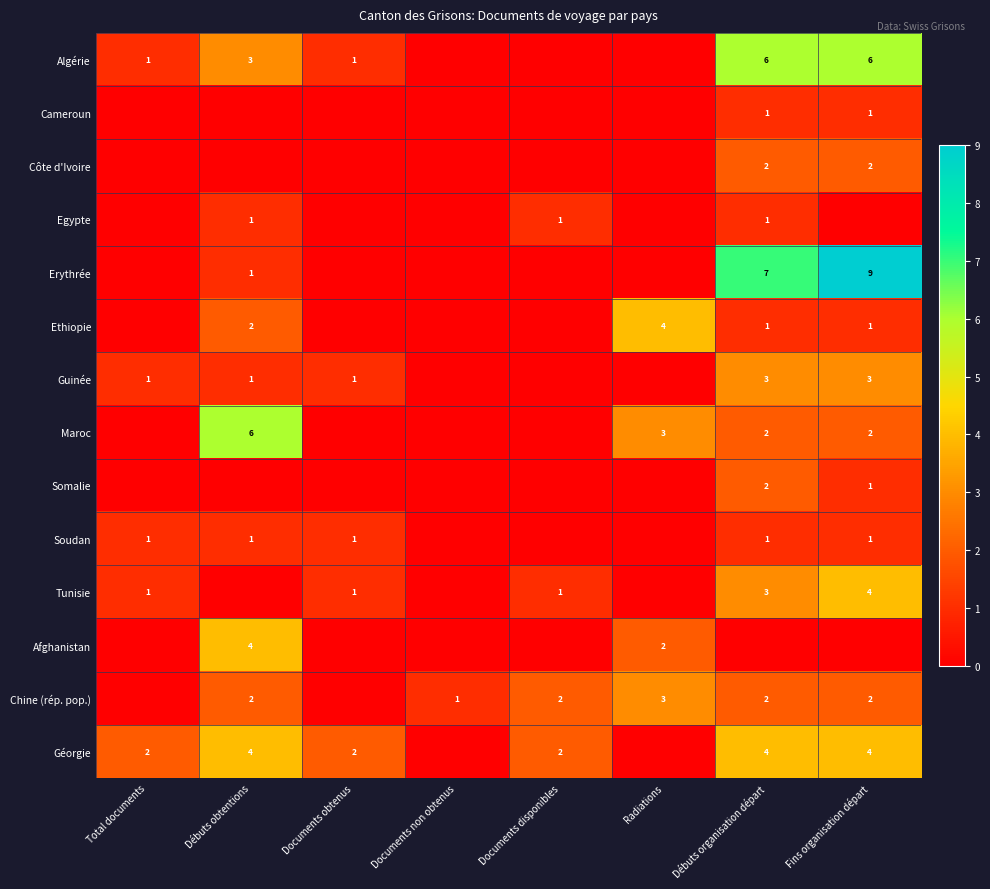

True or false: Egypte has a value of 1 at Débuts organisation départ.

True